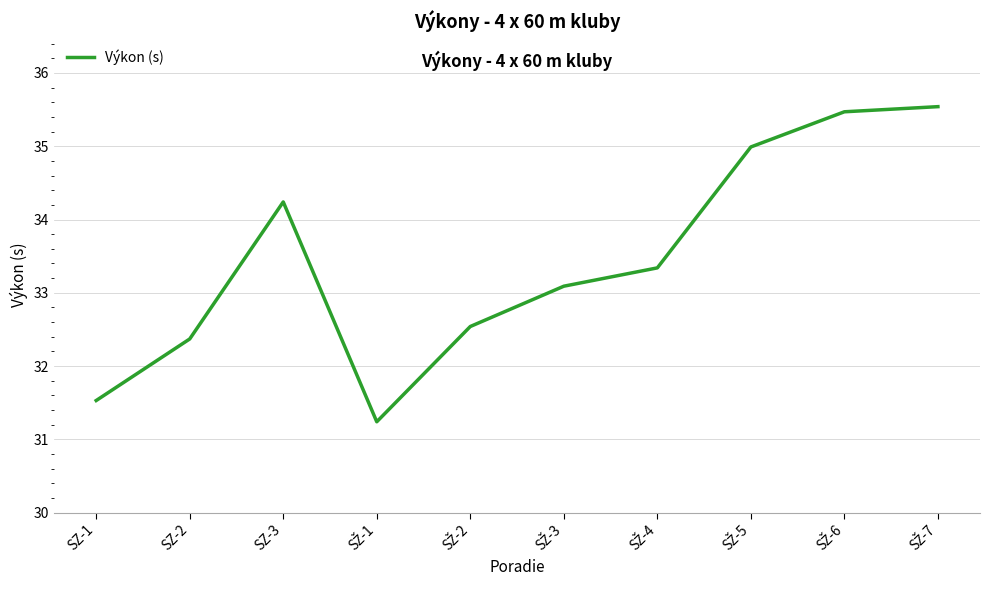

At which category does the data reach its first local peak?

SZ-3